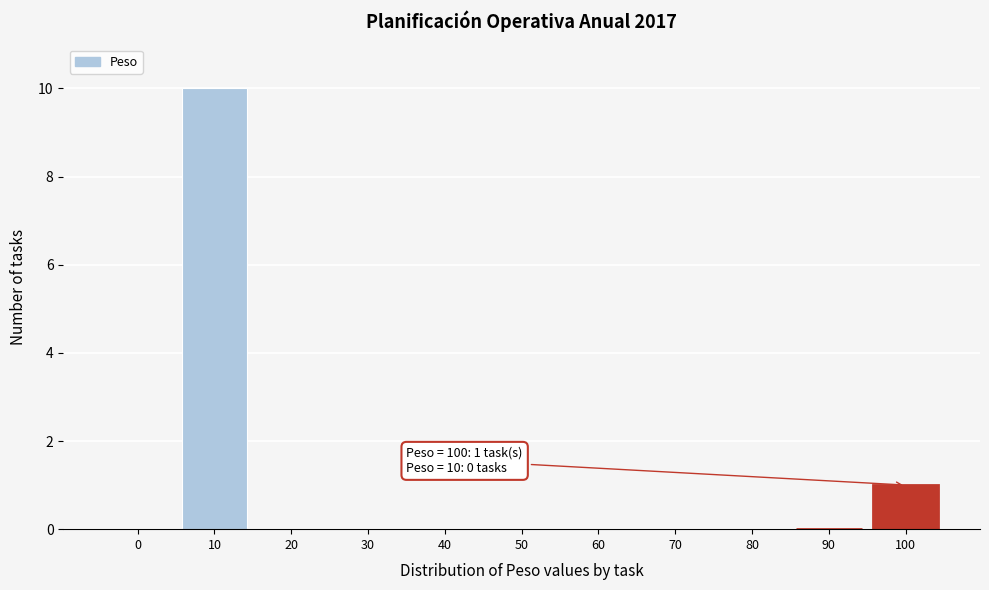

Reading right to left, list all the values displayed in this chart.

100=1	90=0	80=0	70=0	60=0	50=0	40=0	30=0	20=0	10=10	0=0